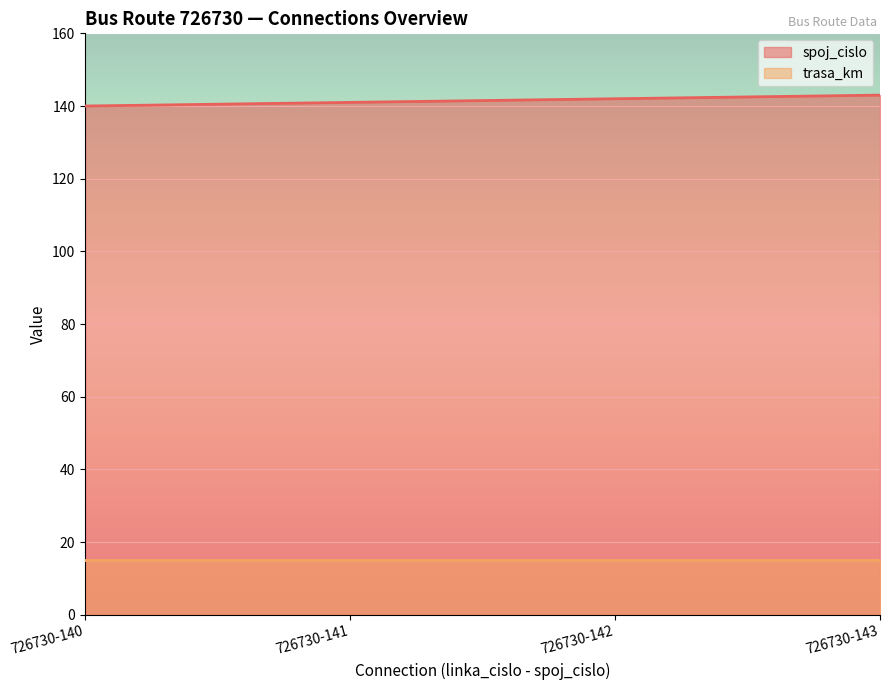

What is the ratio of the value at 726730-140 to the value at 726730-141?

1.0